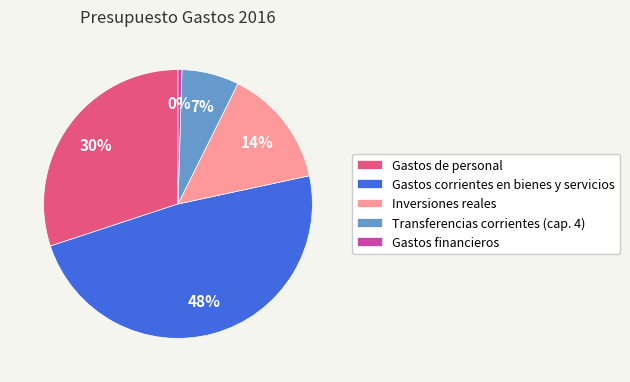

The Gastos corrientes en bienes y servicios slice represents 48% of the pie. True or false?

True